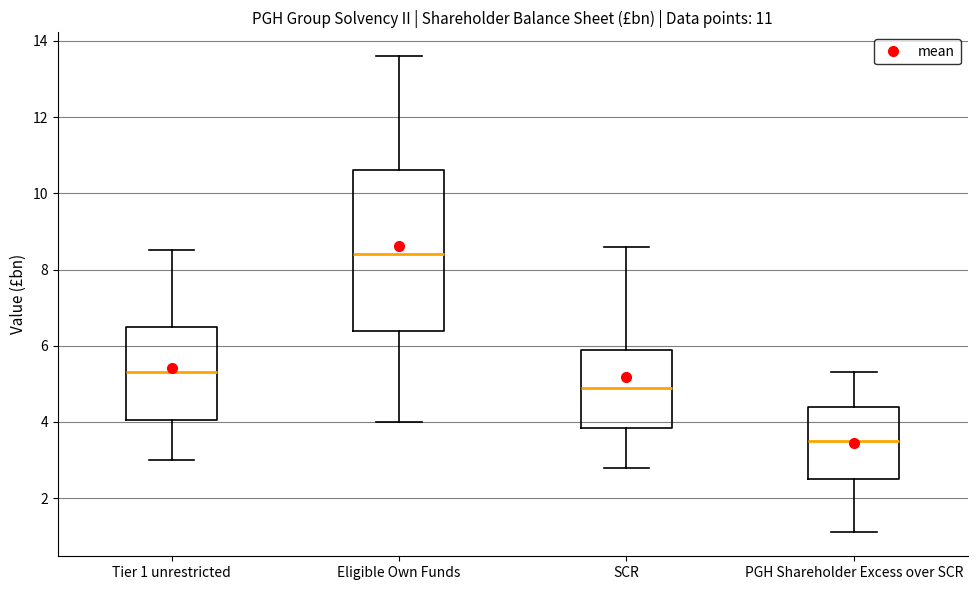

Which box has the lowest median line?

PGH Shareholder Excess over SCR